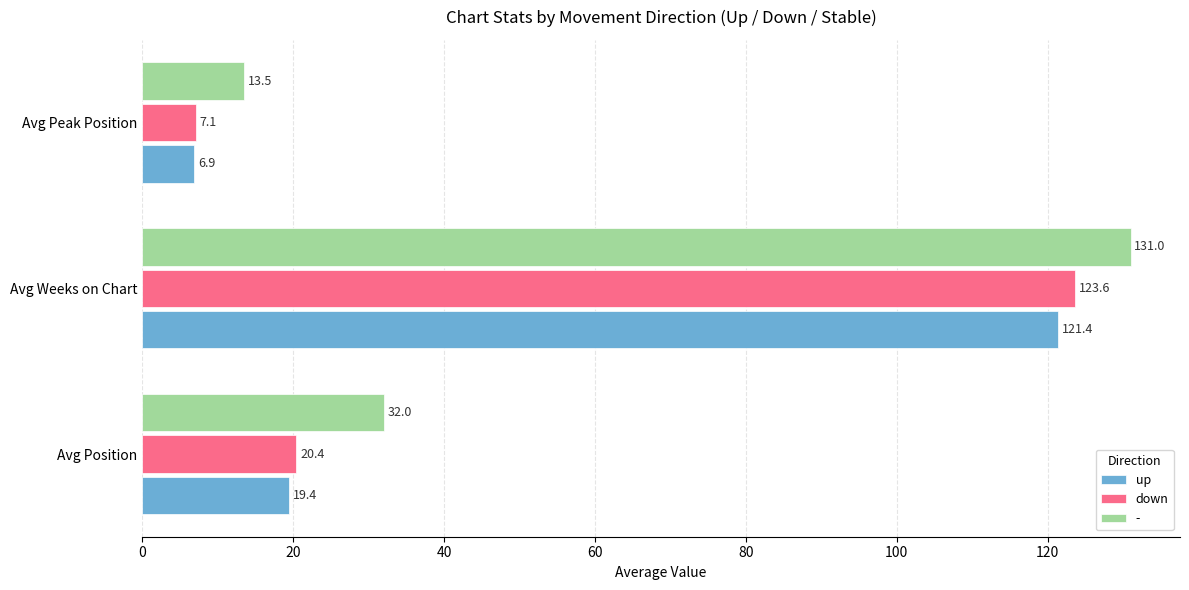

Is it true that - equals 32.0 at Avg Position?

True